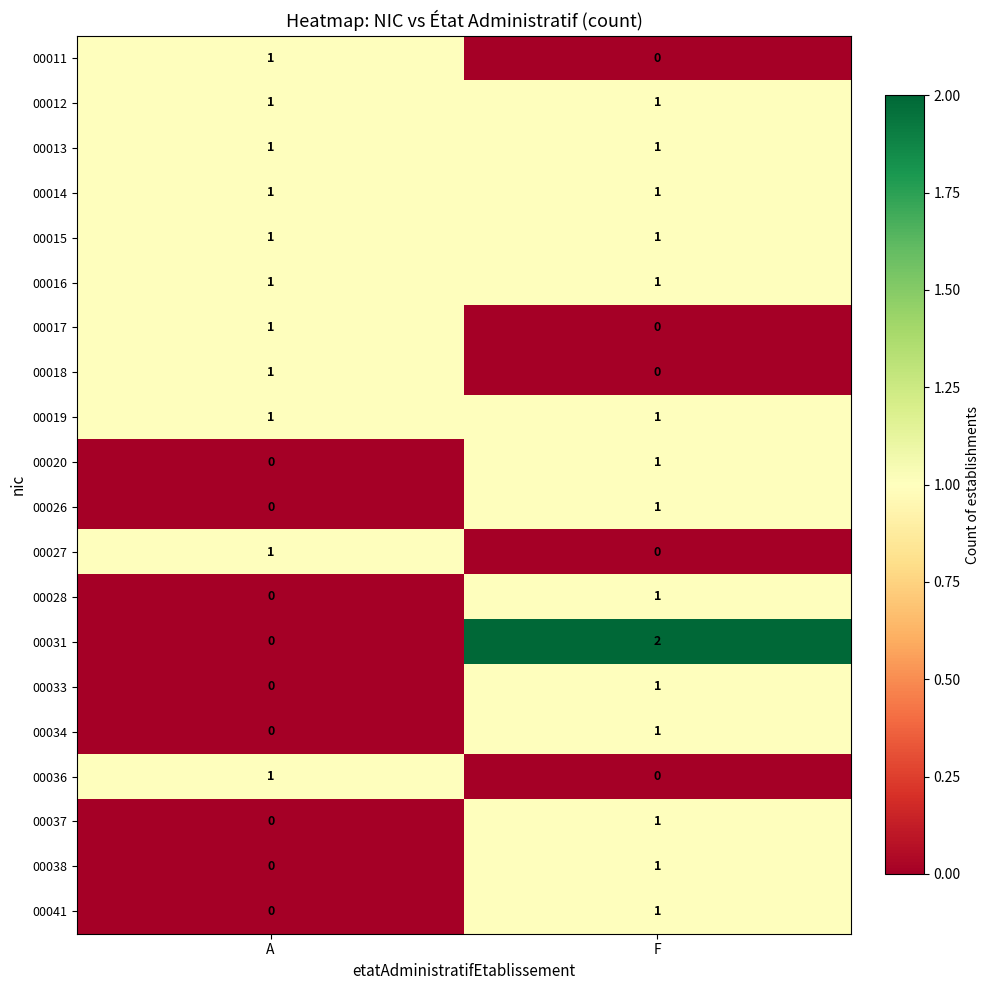

At which label is 00018 closest to 0?

F